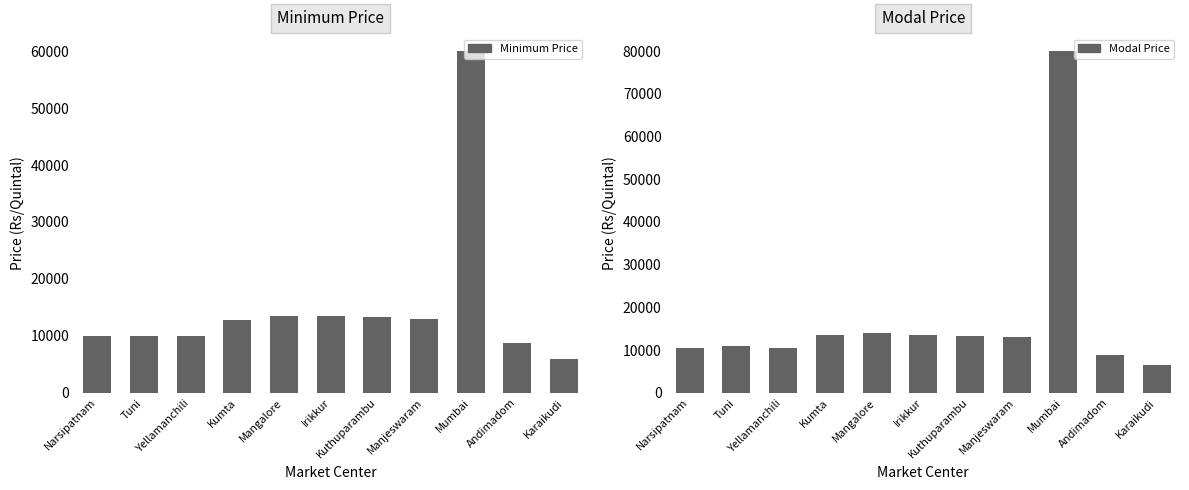

Is it true that Minimum Price equals 6230 at Irikkur?

False